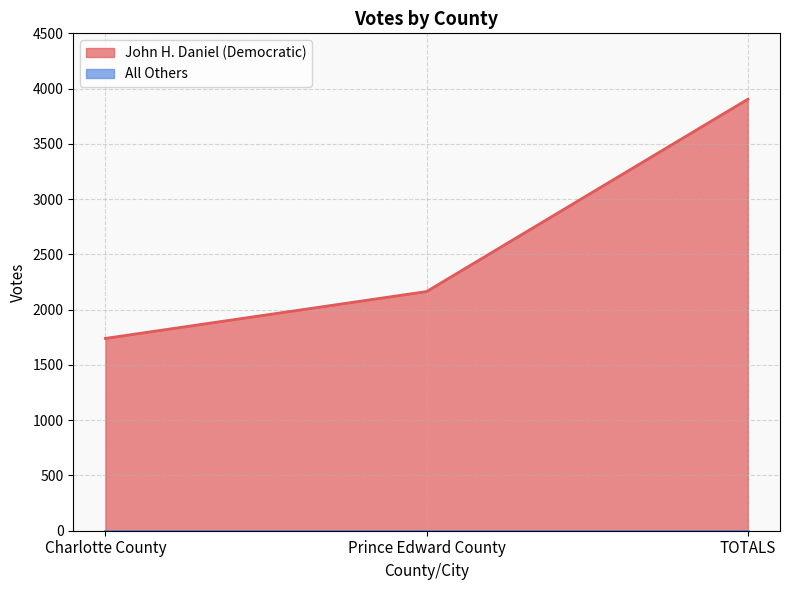

What is the average value?

2603